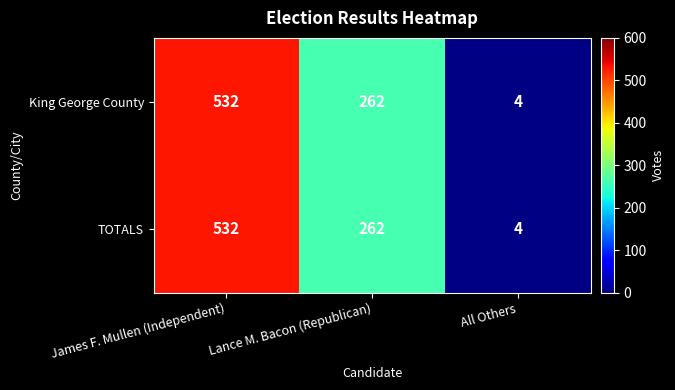

What is the difference between the King George County values at All Others and James F. Mullen (Independent)?

528